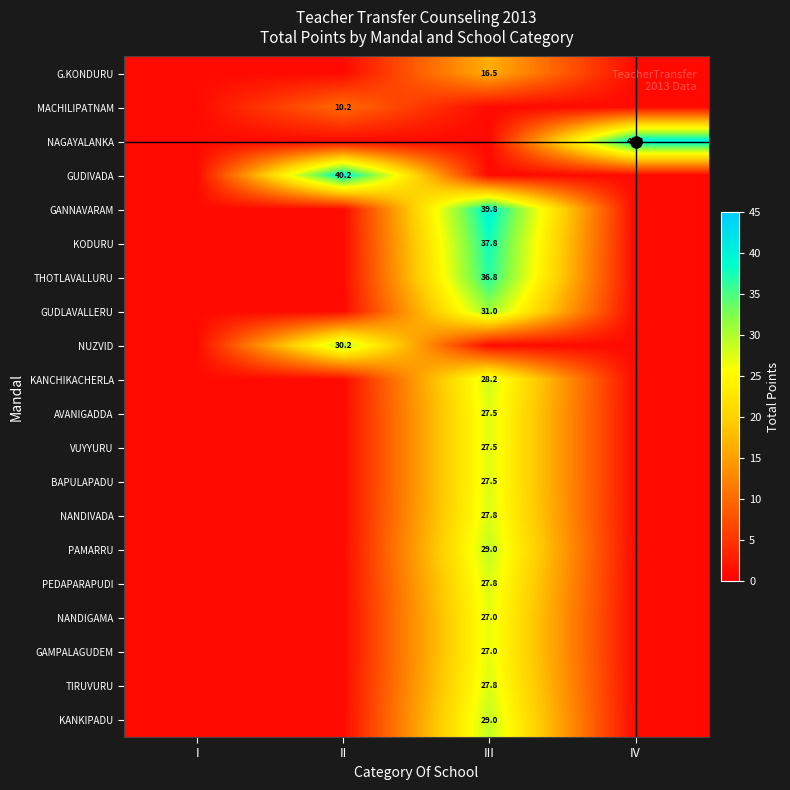

Is the value of GAMPALAGUDEM at II greater than the value of NAGAYALANKA at IV?

No